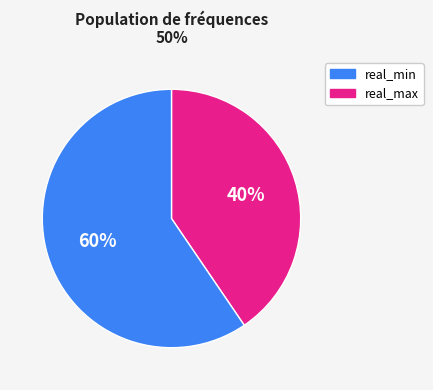

Is there a majority slice in this chart?

Yes